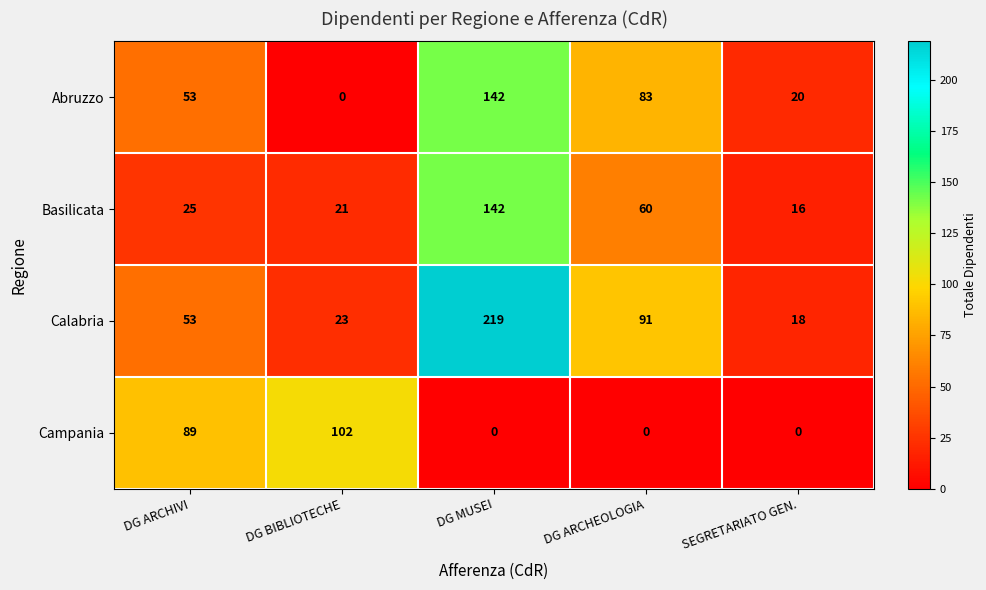

Is it true that Campania equals -41 at DG ARCHEOLOGIA?

False